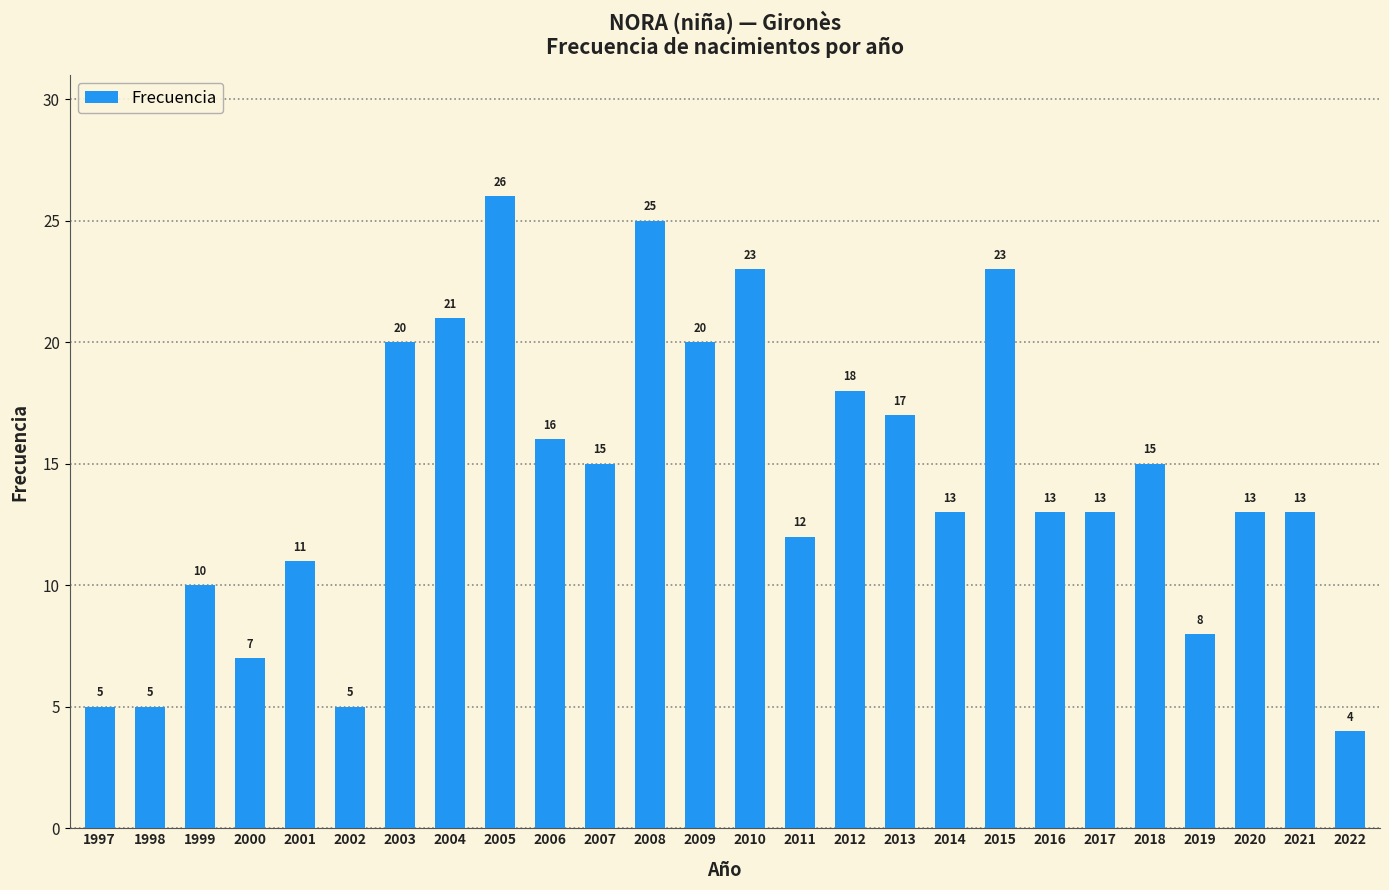

Which has a higher value, 2006 or 2020?

2006